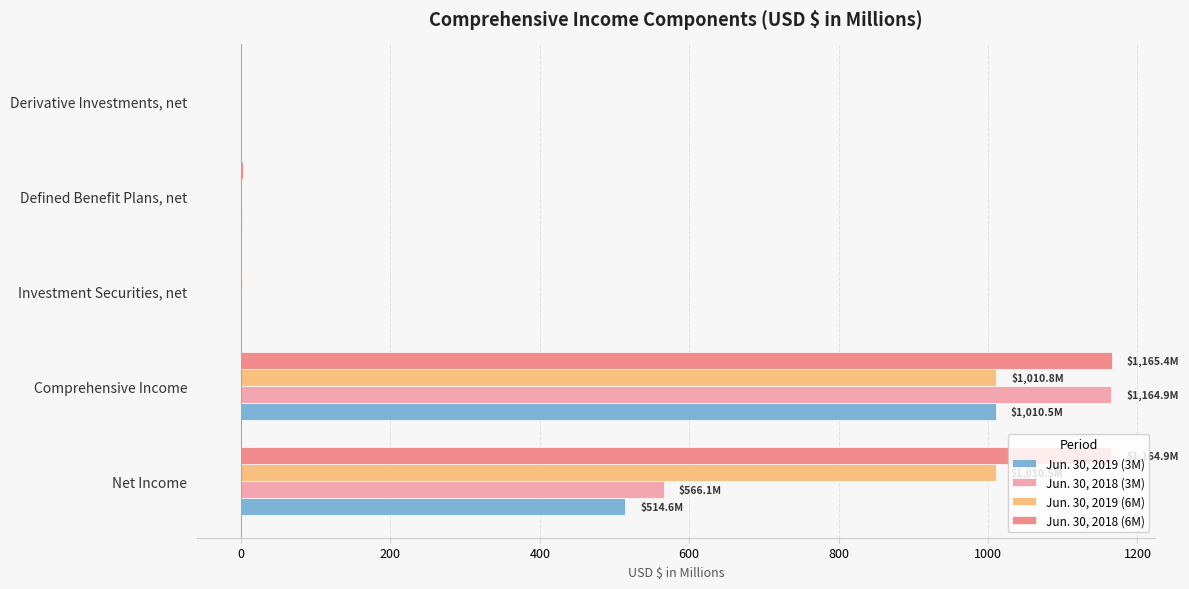

Is it true that Jun. 30, 2019 (6M) equals 1400.1 at Net Income?

False